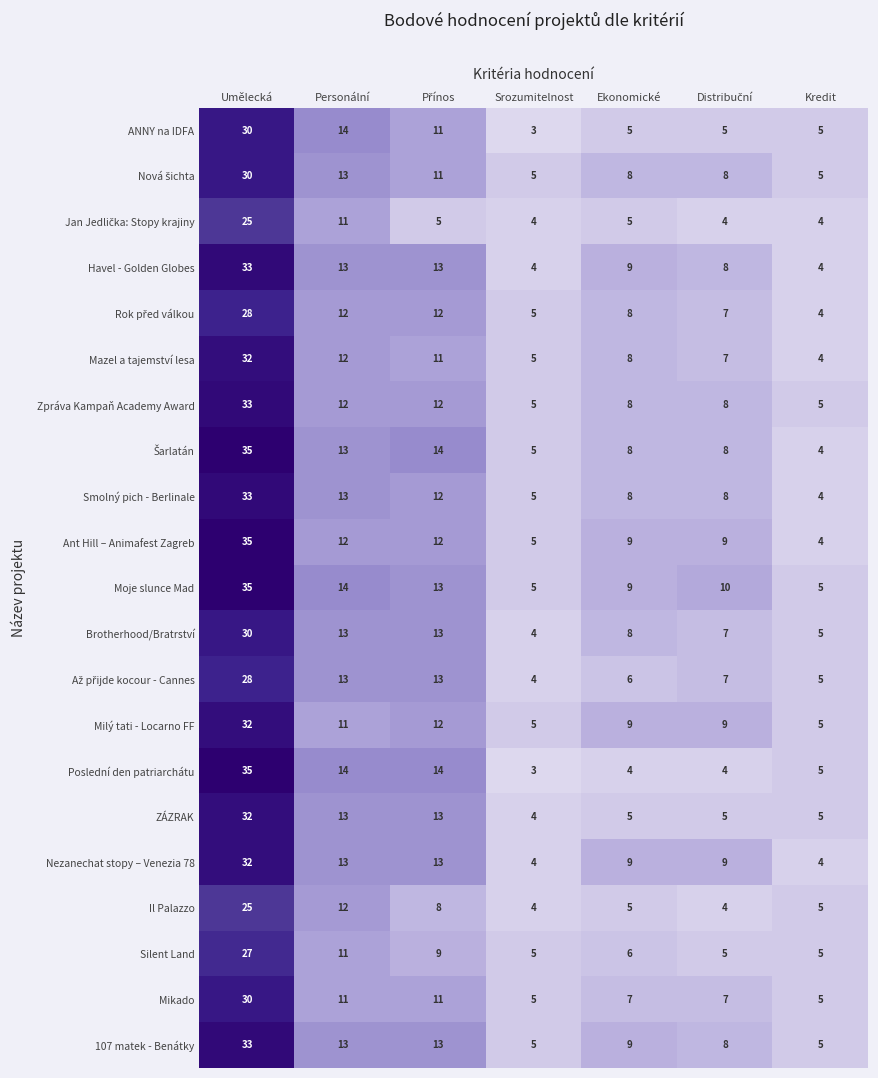

Which series has the largest range (max minus min)?

Poslední den patriarchátu